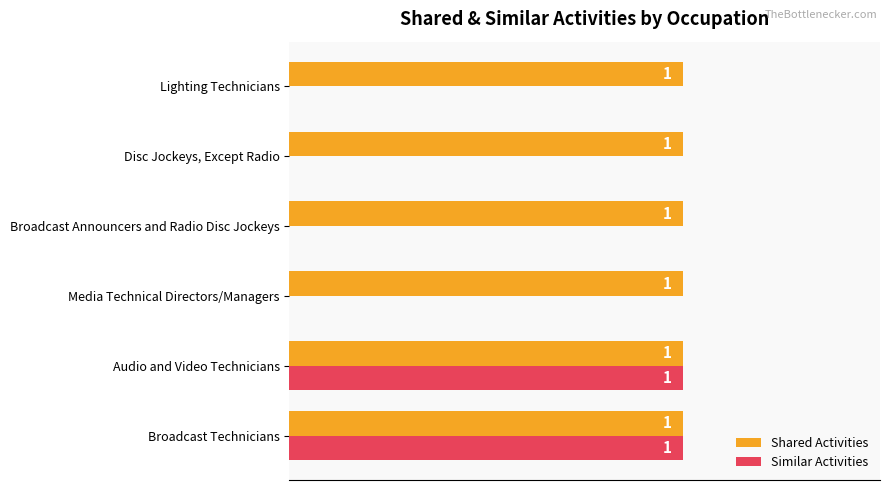

Between Broadcast Technicians and Media Technical Directors/Managers, which series saw the biggest shift?

Similar Activities